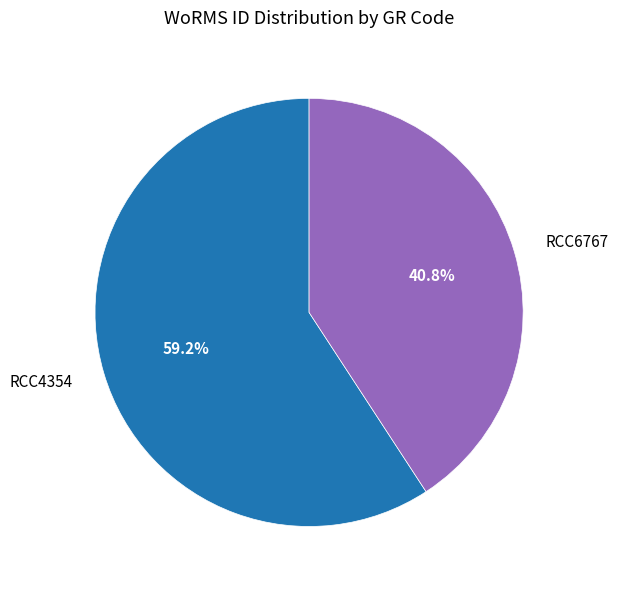

Which has a higher value, RCC4354 or RCC6767?

RCC4354